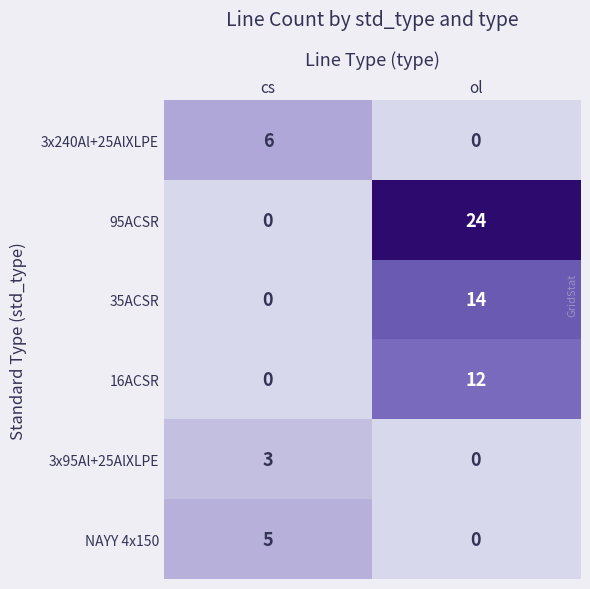

What is the total value across all series at ol?

50